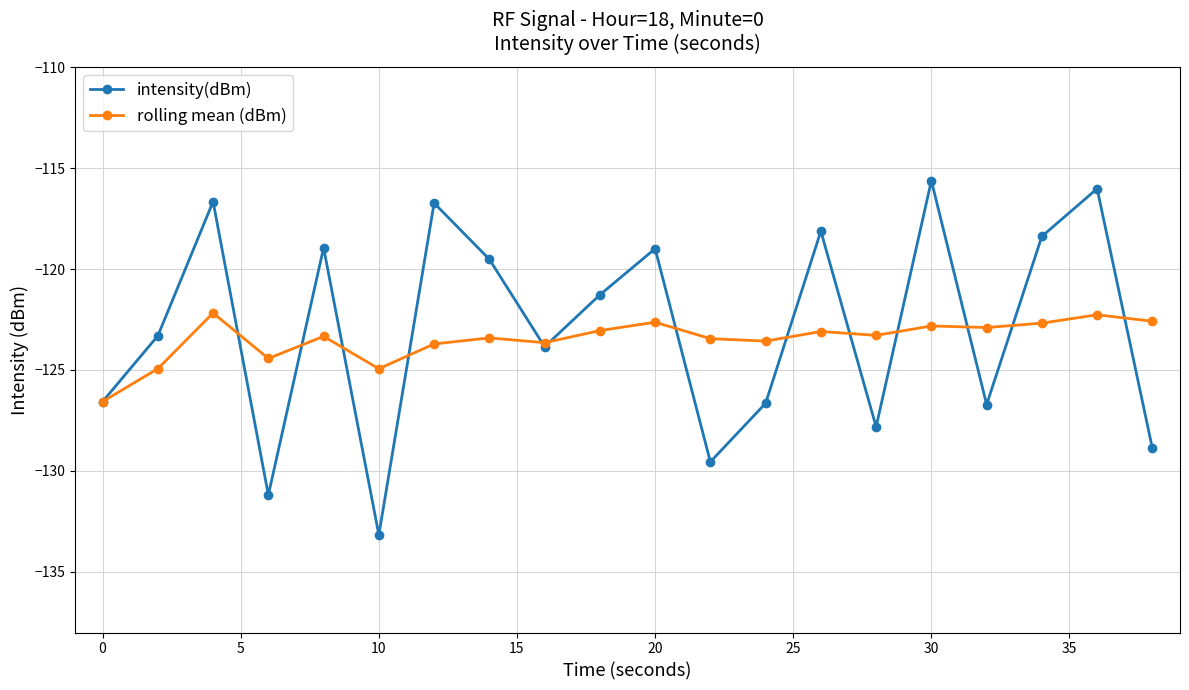

Which series has the largest range (max minus min)?

intensity(dBm)